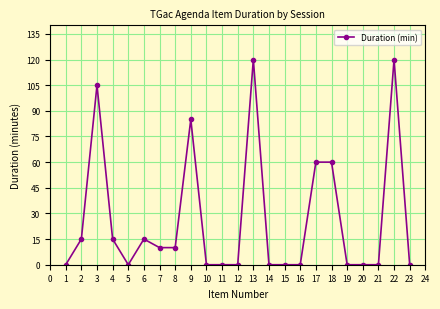

True or false: the data has more than 1 interior local peaks.

True